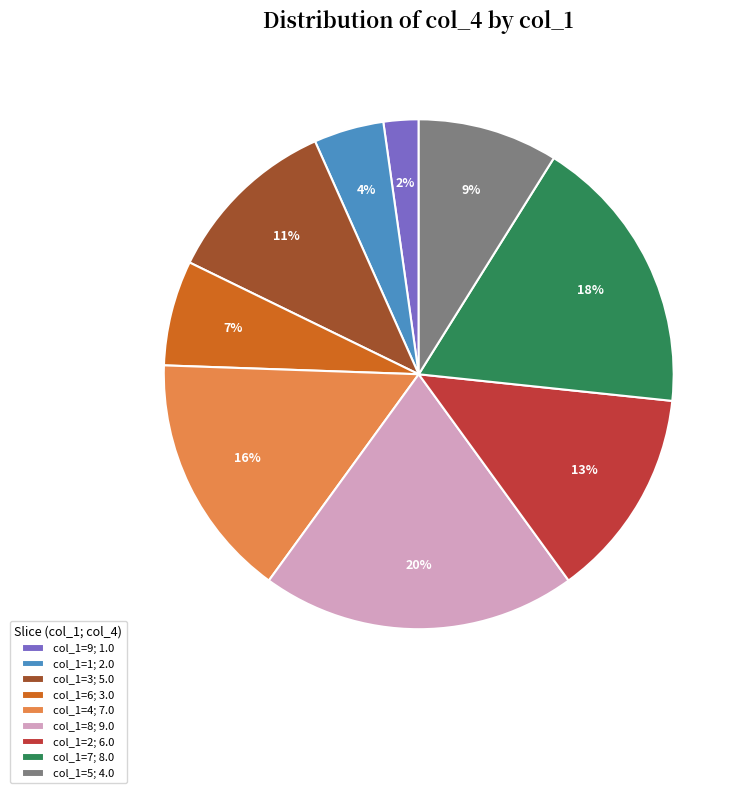

Between col_1=4; 7.0 and col_1=9; 1.0, which is larger?

col_1=4; 7.0